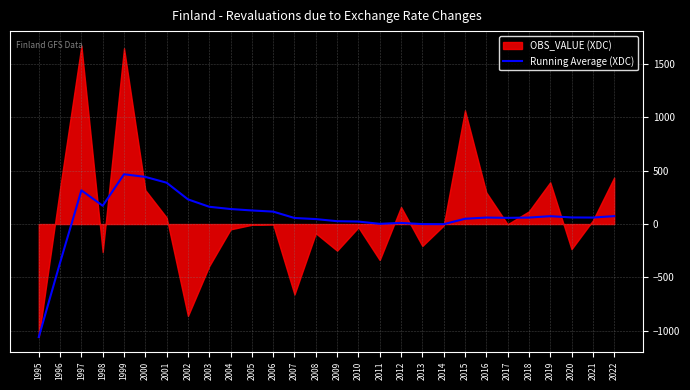

Is it true that Running Average (XDC) equals 76.5 at 1998?

False